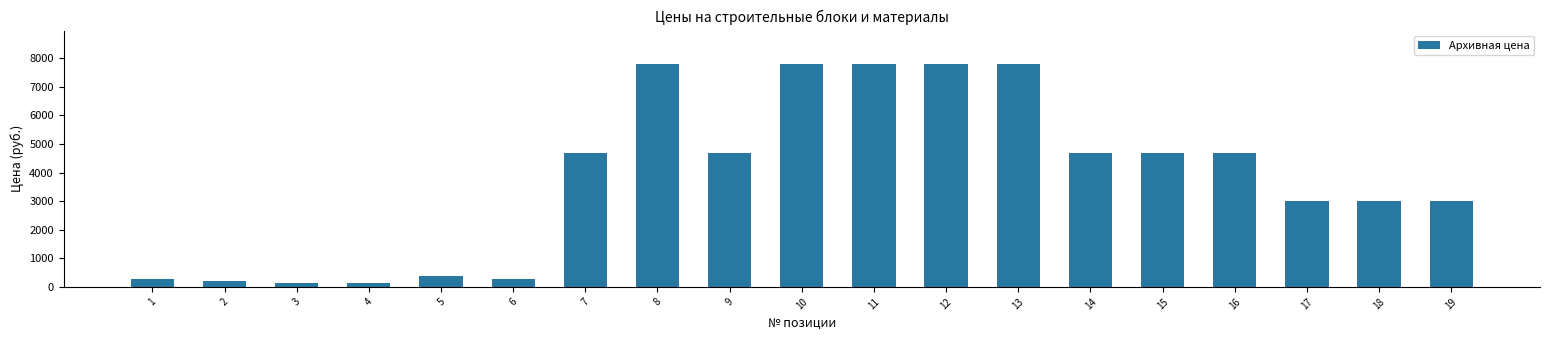

How many values are below 4690?

9